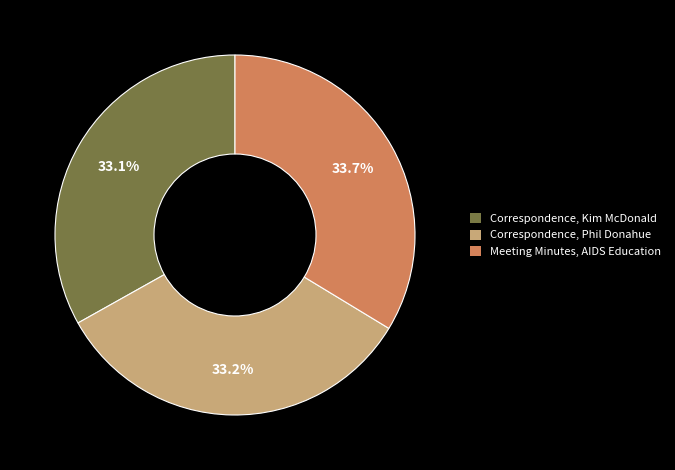

Does any single category account for the majority?

No